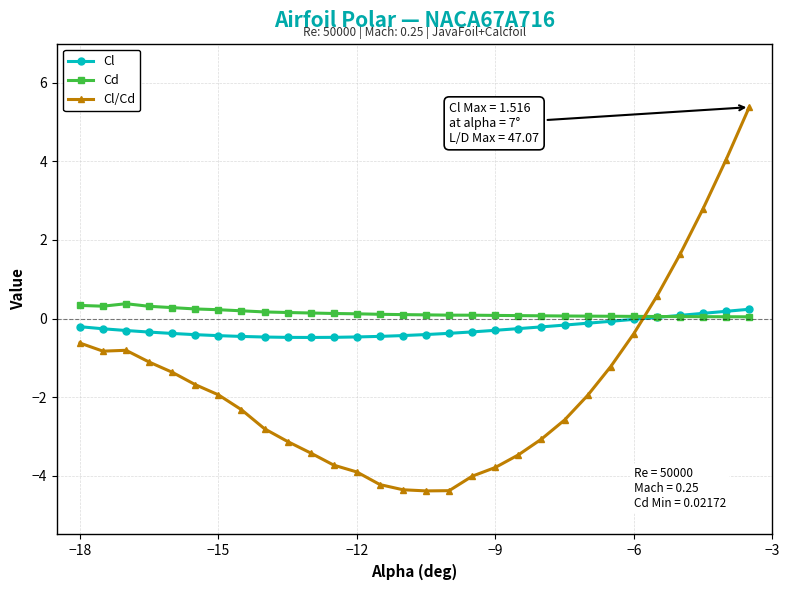

In Cd, how many points are higher than both neighbors (excluding endpoints)?

1